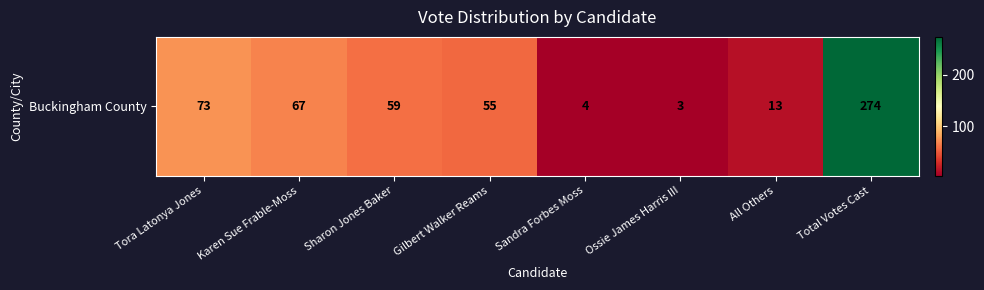

Is it true that the value at Ossie James Harris III is 3?

True